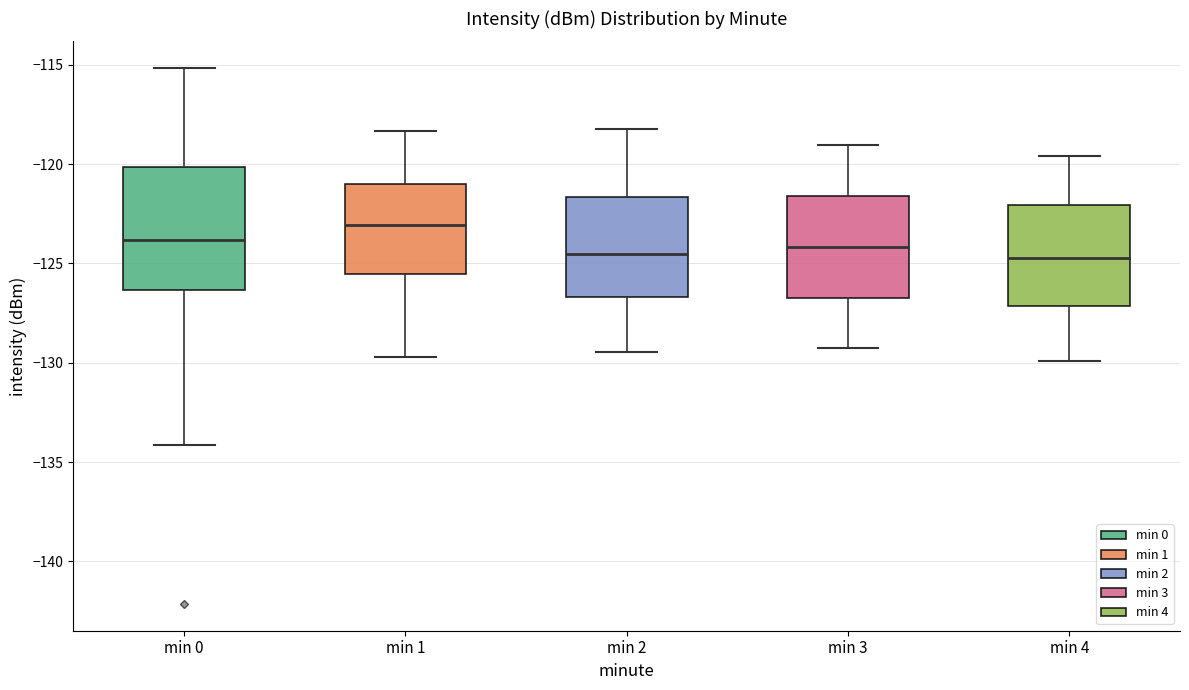

Where does the upper whisker of the box for min 0 end on the y-axis? The values are not printed on the chart, so give them approximately, as read against the axis.

-115.0